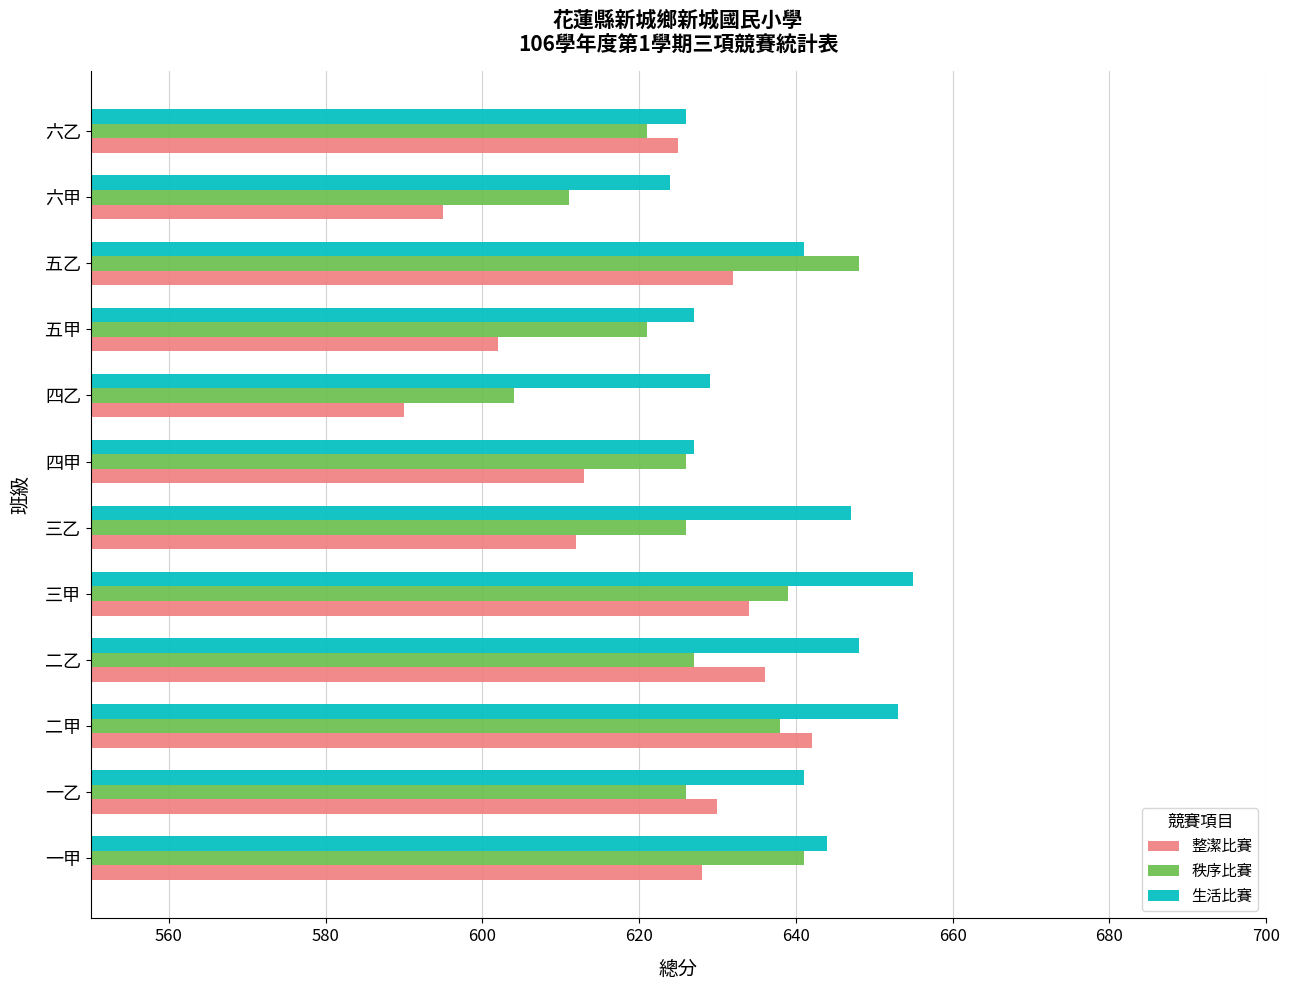

What is the difference between the 整潔比賽 values at 二甲 and 一甲?

14